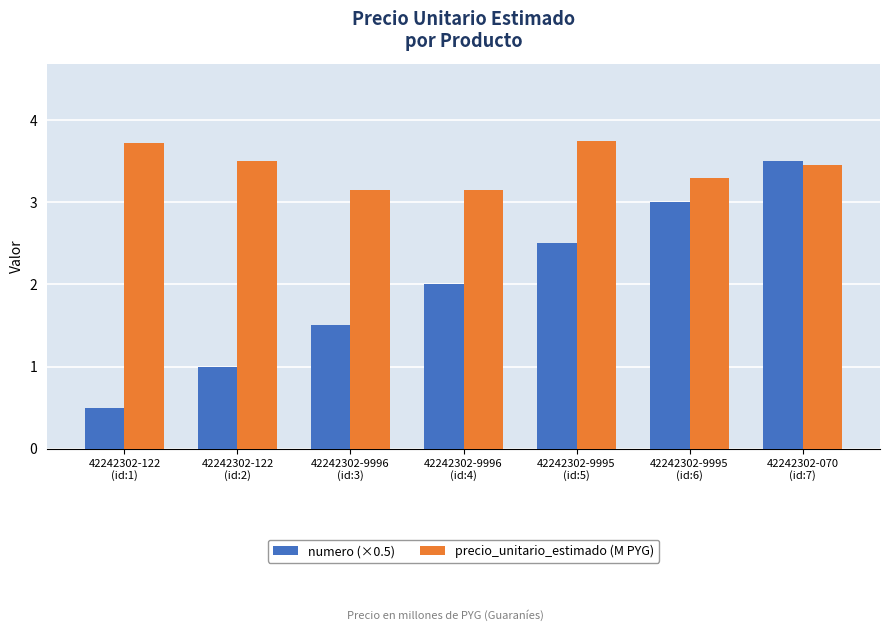

What position from the right is 42242302-9996
(id:3)?

5